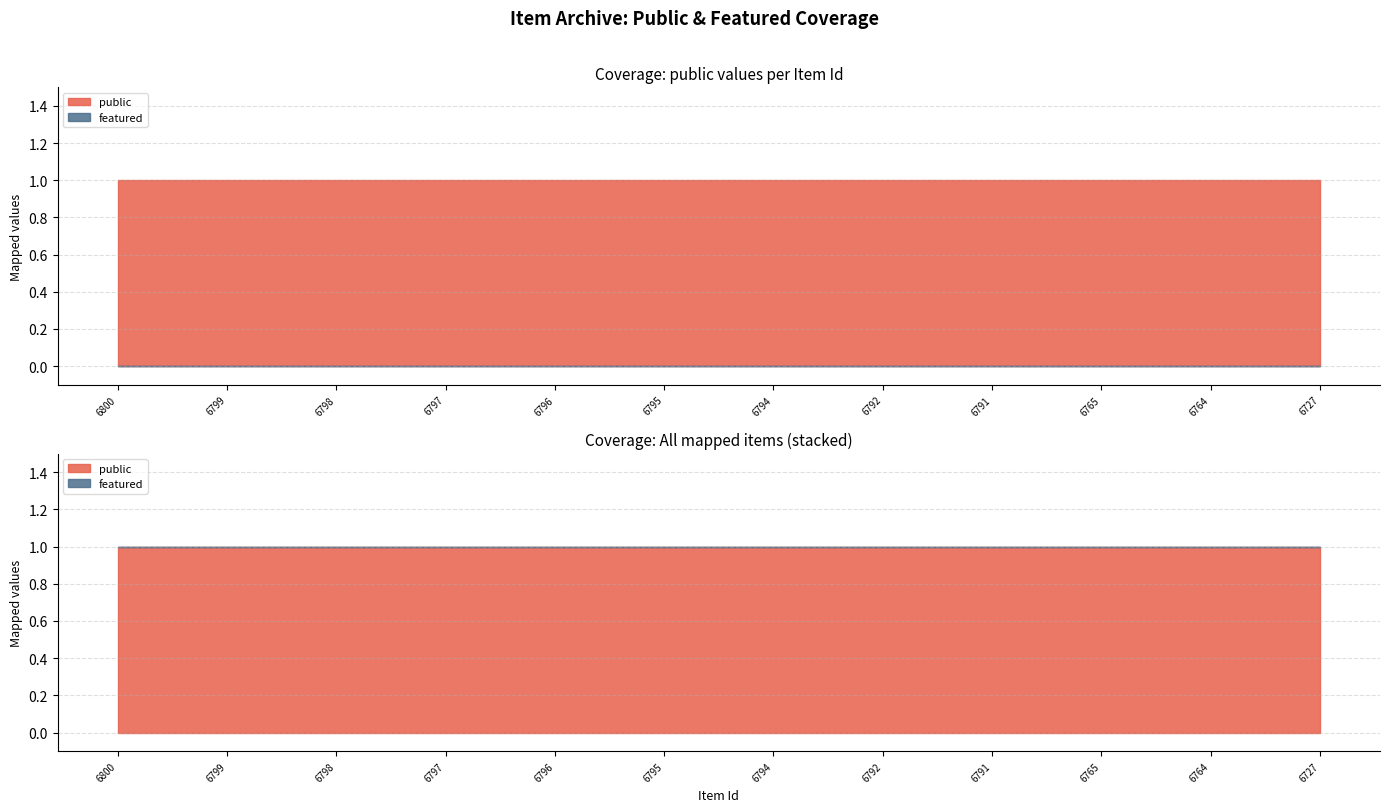

Reading right to left, list all the values displayed in this chart.

public: 6727=1	6764=1	6765=1	6791=1	6792=1	6794=1	6795=1	6796=1	6797=1	6798=1	6799=1	6800=1
featured: 6727=0	6764=0	6765=0	6791=0	6792=0	6794=0	6795=0	6796=0	6797=0	6798=0	6799=0	6800=0